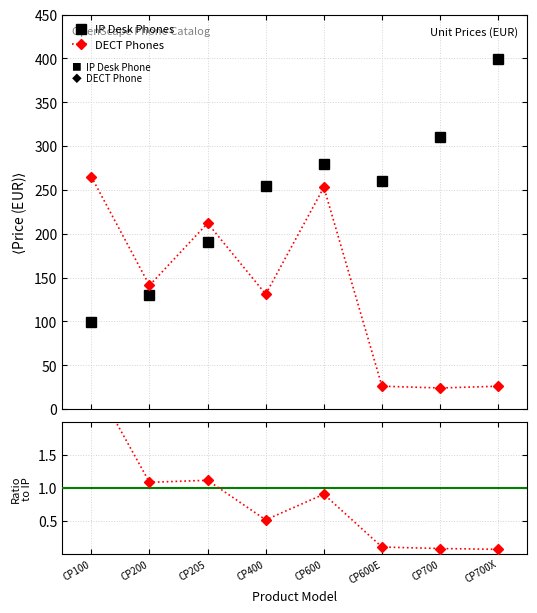

Between CP205 and CP700X, which series saw the biggest shift?

IP Desk Phones